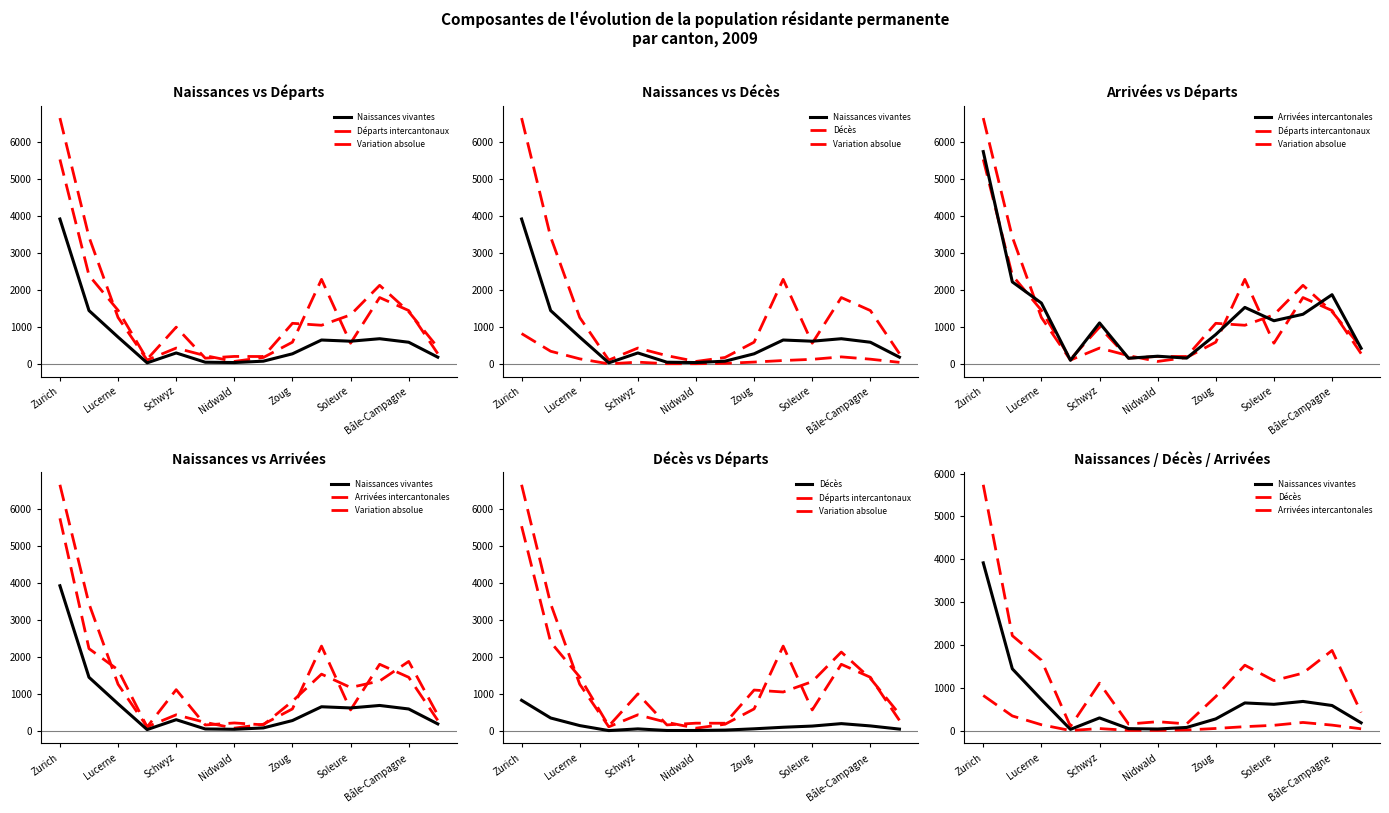

What is the maximum value shown in the chart?

6643